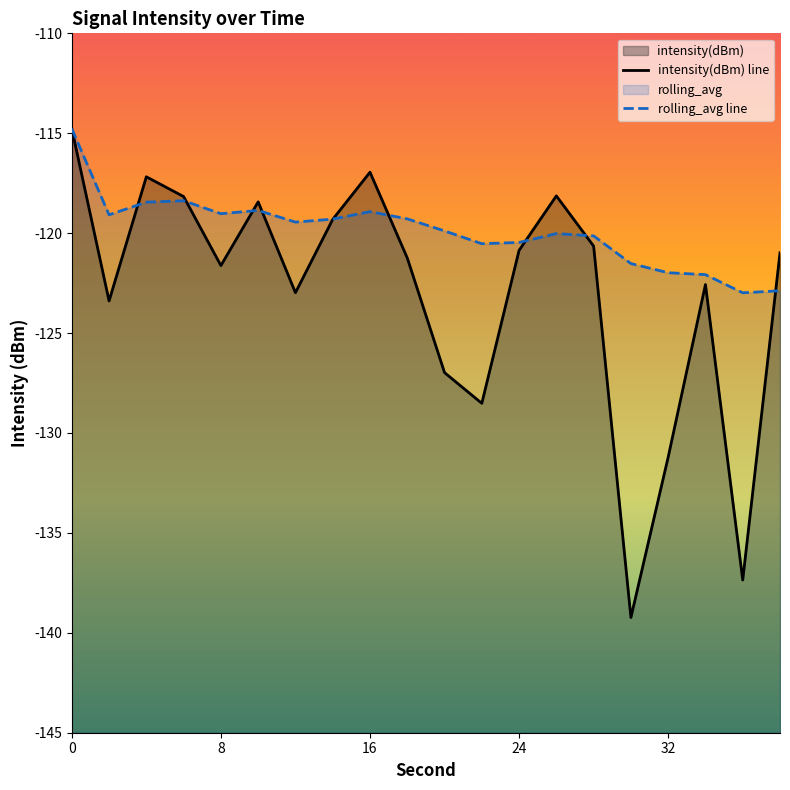

At 8, list the series in order from largest to smallest.

rolling_avg line, intensity(dBm) line